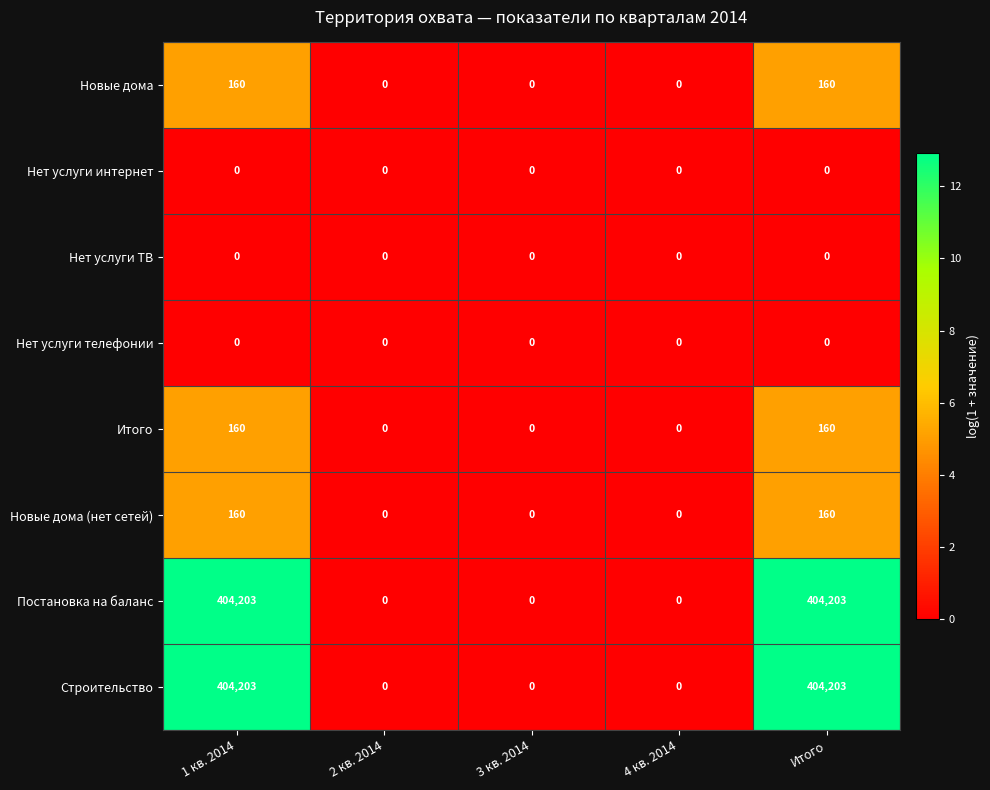

How many Итого values are between 0 and 160?

5